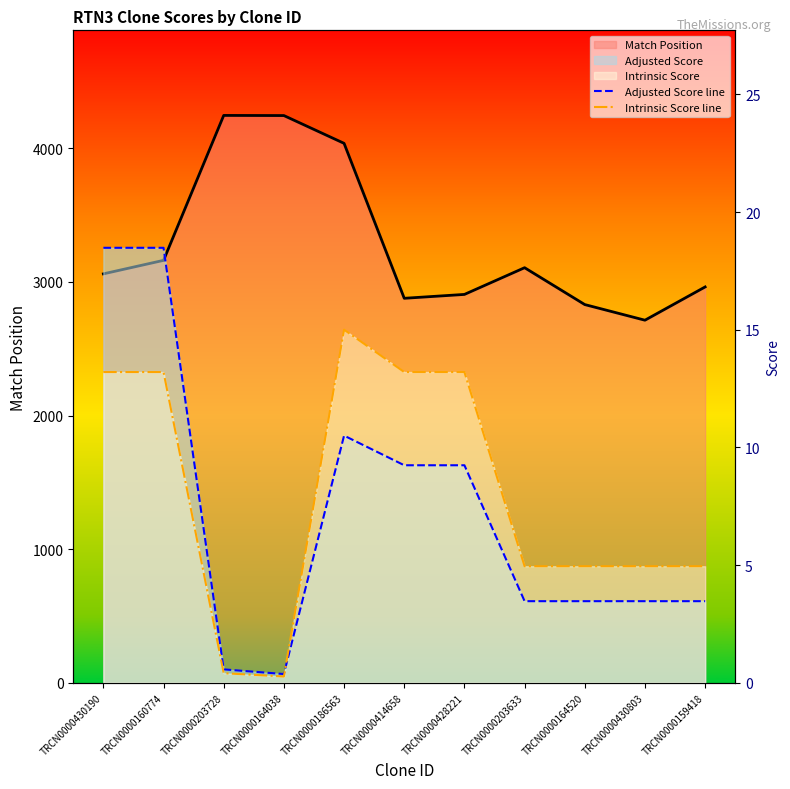

What is the value of the Intrinsic Score line point at the 5th from the left?

15.0